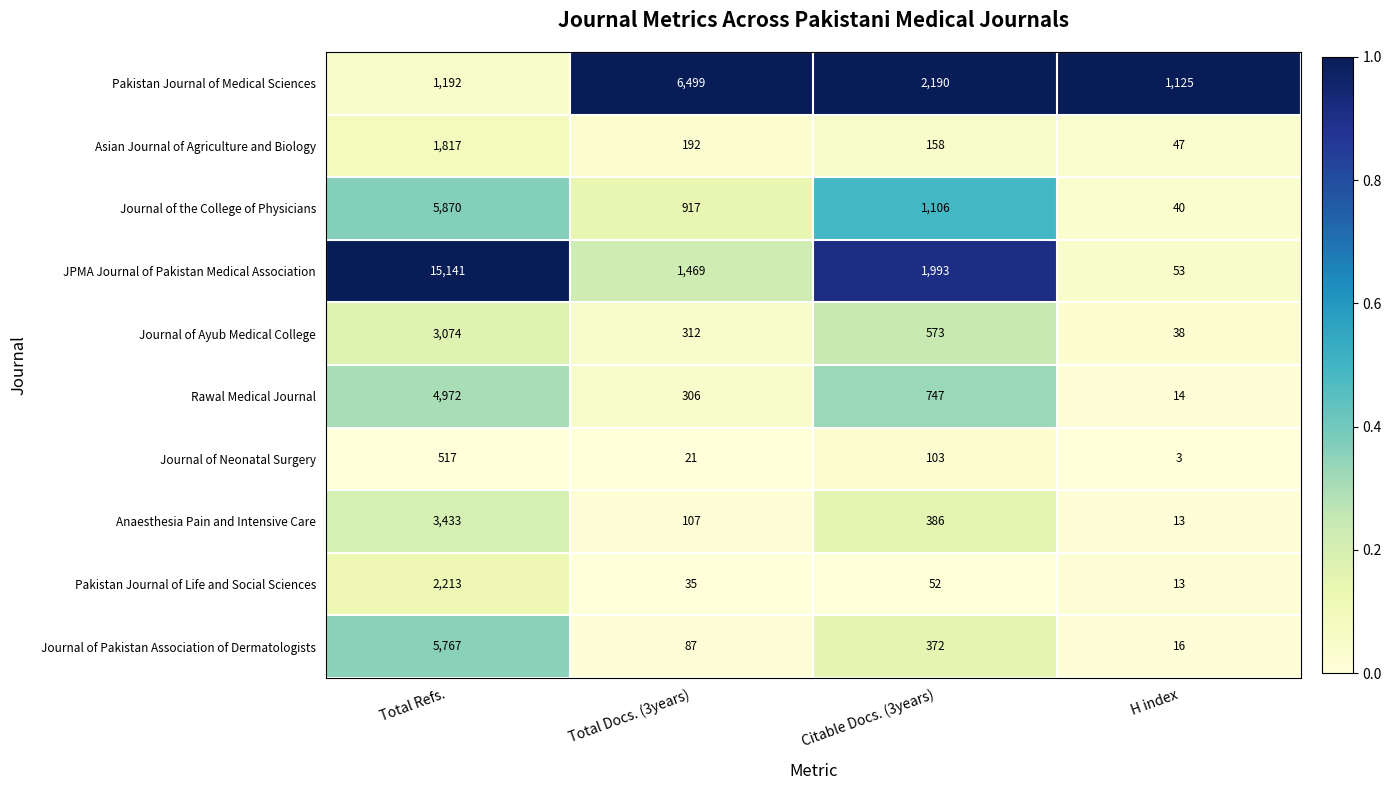

List the labels in order of Journal of Pakistan Association of Dermatologists value, smallest first.

H index, Total Docs. (3years), Citable Docs. (3years), Total Refs.